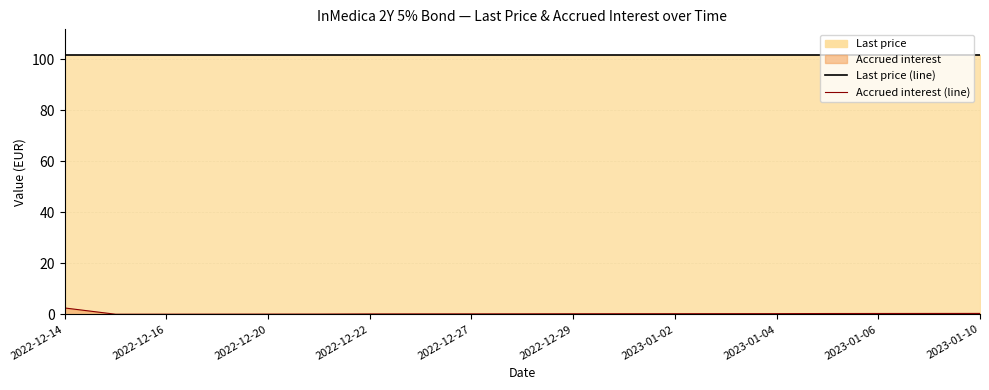

Rank the series at 2022-12-27 from highest to lowest value.

Last price (line), Accrued interest (line)